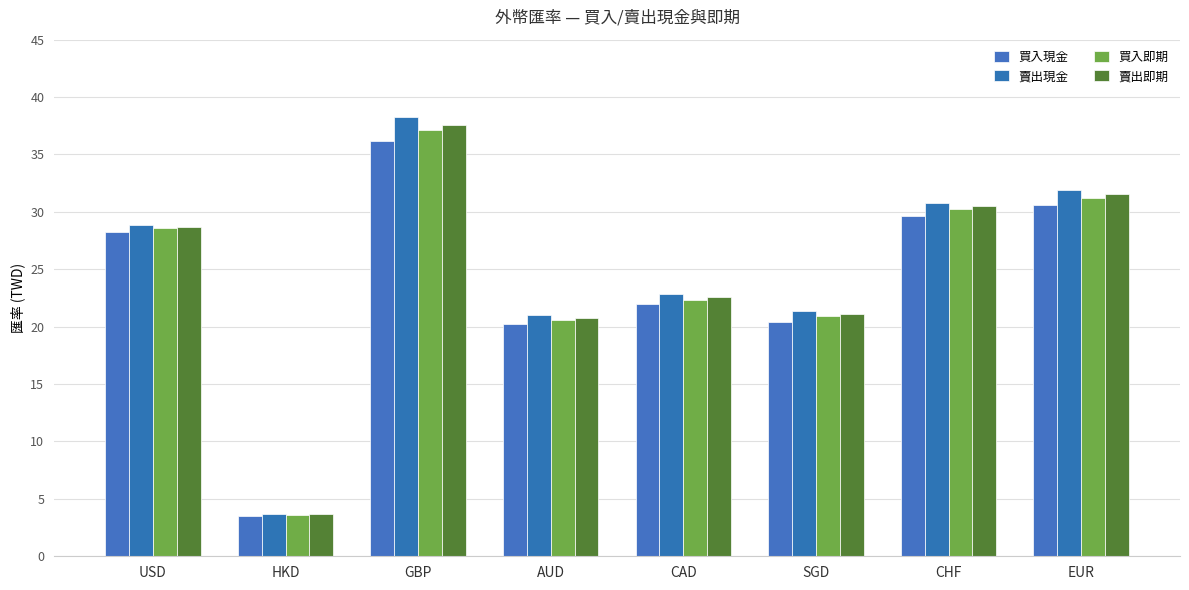

What position from the left is CHF?

7